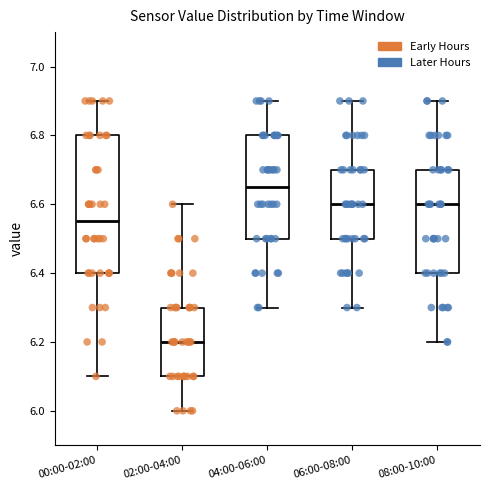

Comparing the boxes themselves (not the whiskers), which one is the tallest?

00:00-02:00